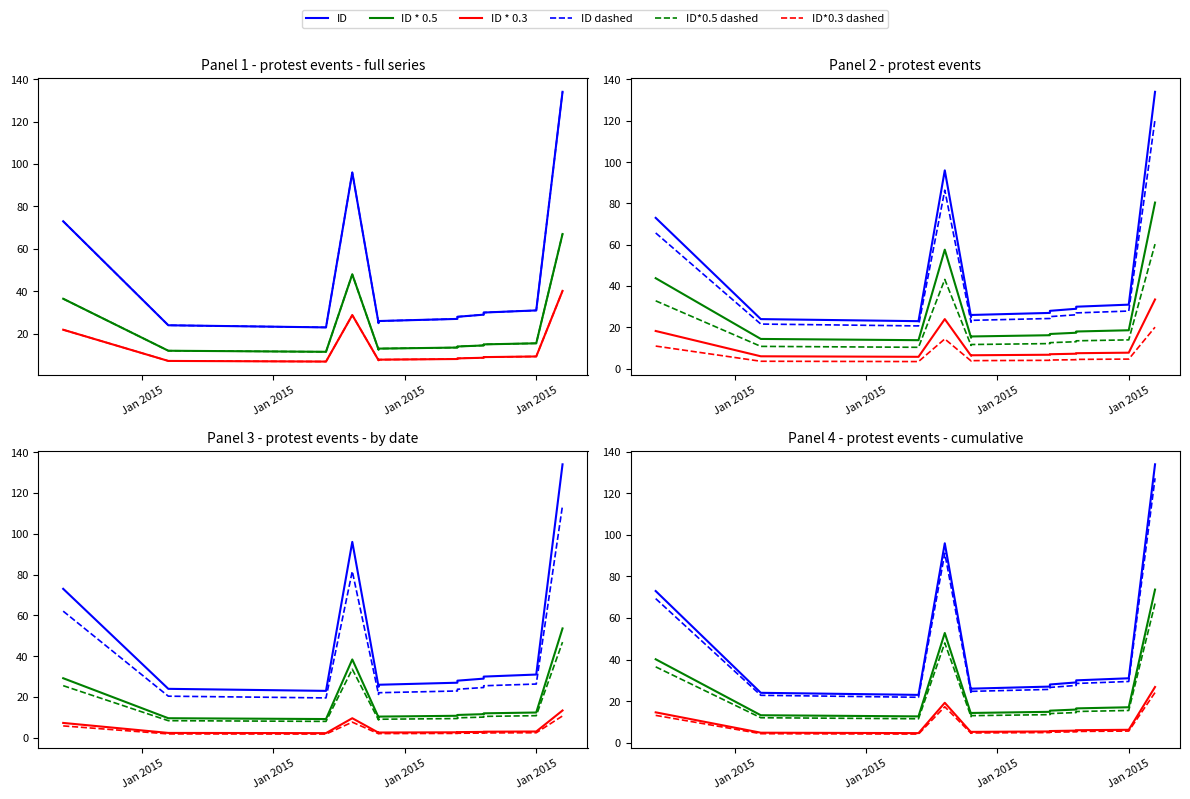

The chart shows a value of 25 at 2015-01-24. True or false?

True